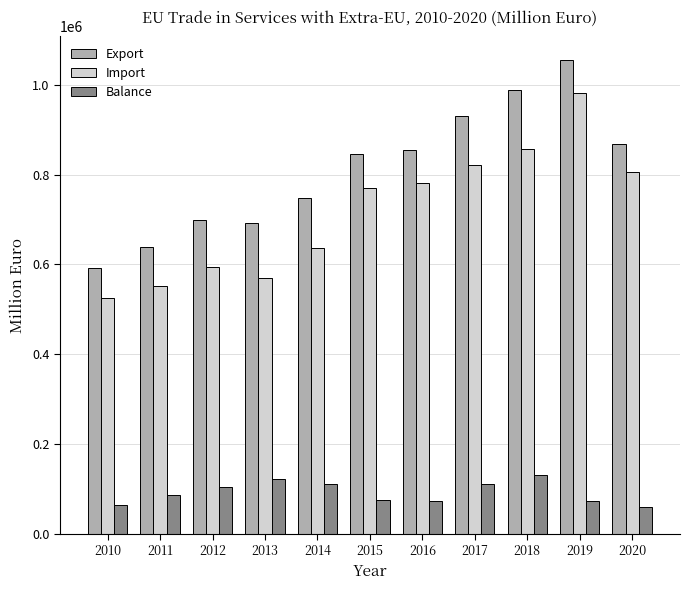

Between 2013 and 2017, which series saw the biggest shift?

Import